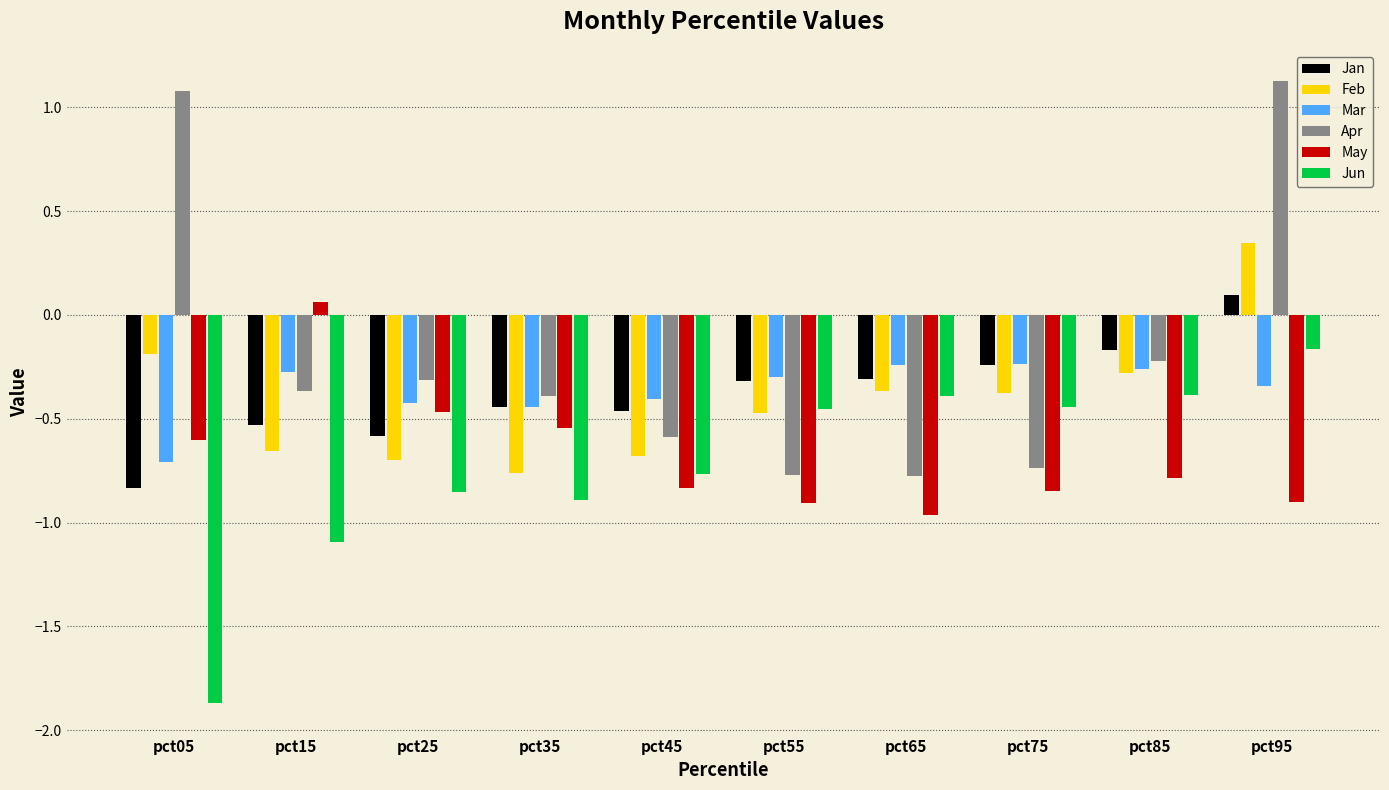

The value of May at pct95 is -0.4. True or false?

False